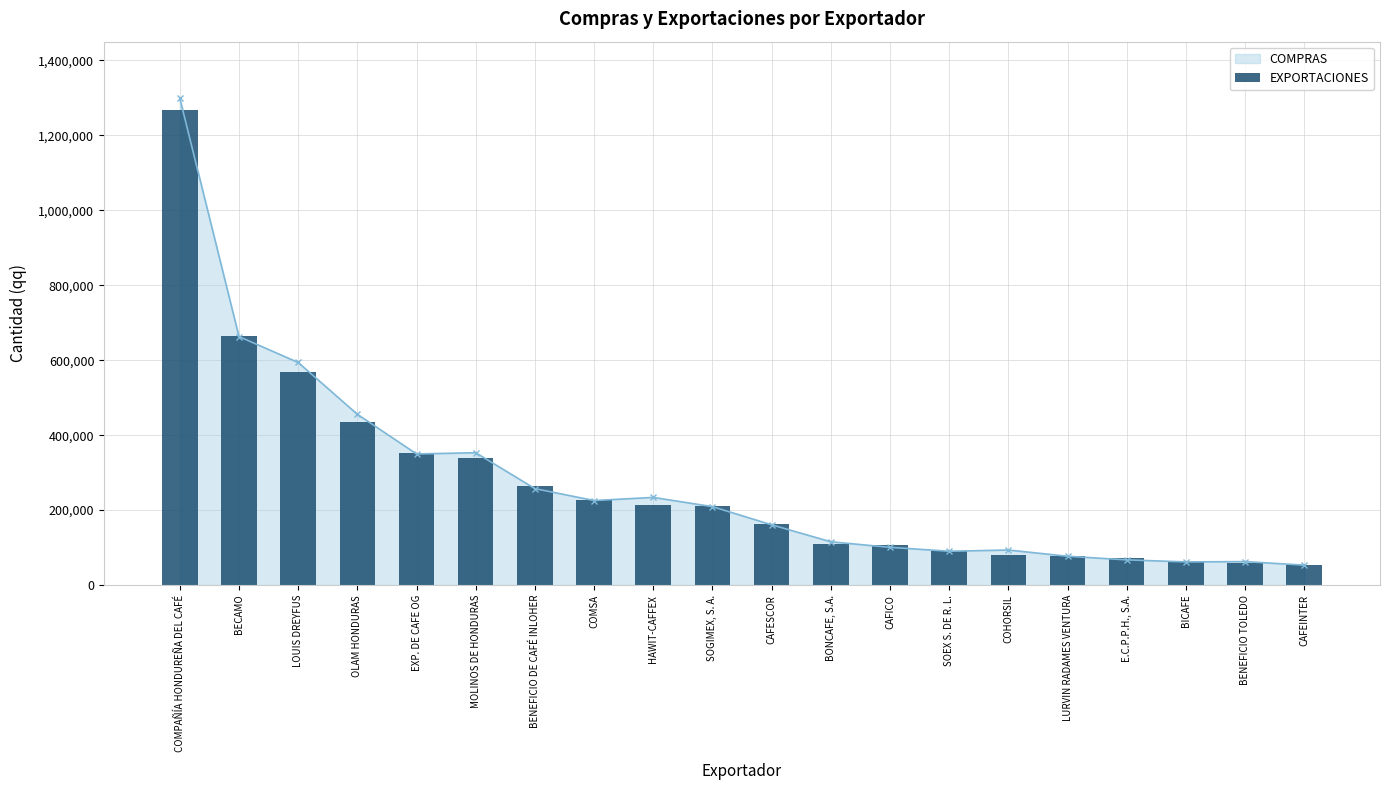

Rank the categories by value from highest to lowest.

COMPAÑÍA HONDUREÑA DEL CAFÉ, BECAMO, LOUIS DREYFUS, OLAM HONDURAS, EXP. DE CAFE OG, MOLINOS DE HONDURAS, BENEFICIO DE CAFÉ INLOHER, COMSA, HAWIT-CAFFEX, SOGIMEX, S. A., CAFESCOR, BONCAFE, S.A., CAFICO, SOEX S. DE R. L., COHORSIL, LURVIN RADAMES VENTURA, E.C.P.P.H., S.A., BICAFE, BENEFICIO TOLEDO, CAFEINTER